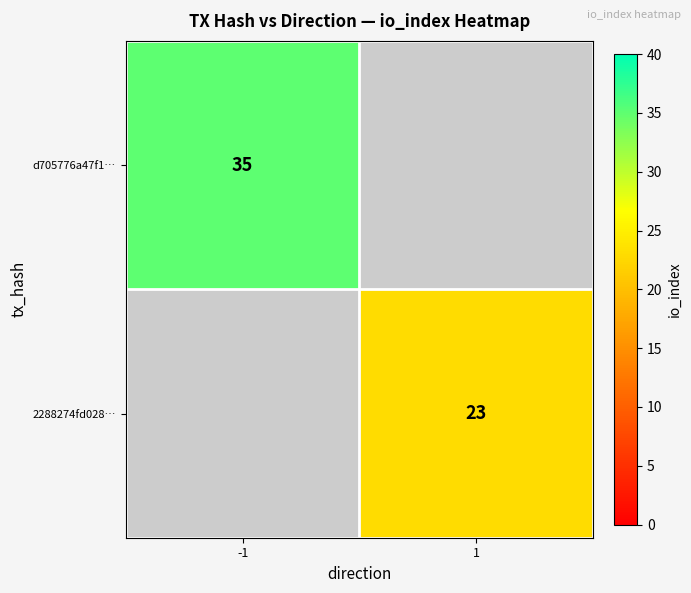

Is the value of d705776a47f1… at -1 greater than the value of 2288274fd028… at 1?

Yes